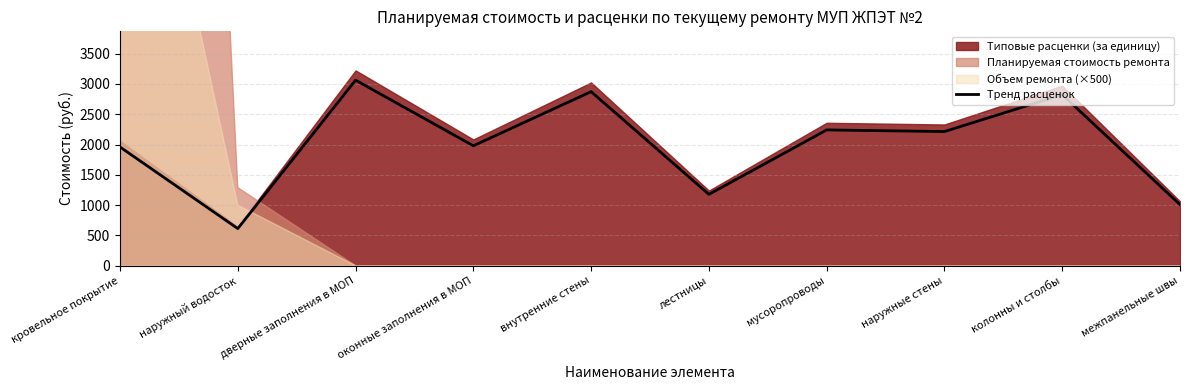

Reading left to right, transcribe all the data shown in this chart.

кровельное покрытие=1959.7	наружный водосток=612.6	дверные заполнения в МОП=3062.9	оконные заполнения в МОП=1979.5	внутренние стены=2873.2	лестницы=1177.8	мусоропроводы=2241.3	наружные стены=2214.4	колонны и столбы=2823.2	межпанельные швы=1009.0